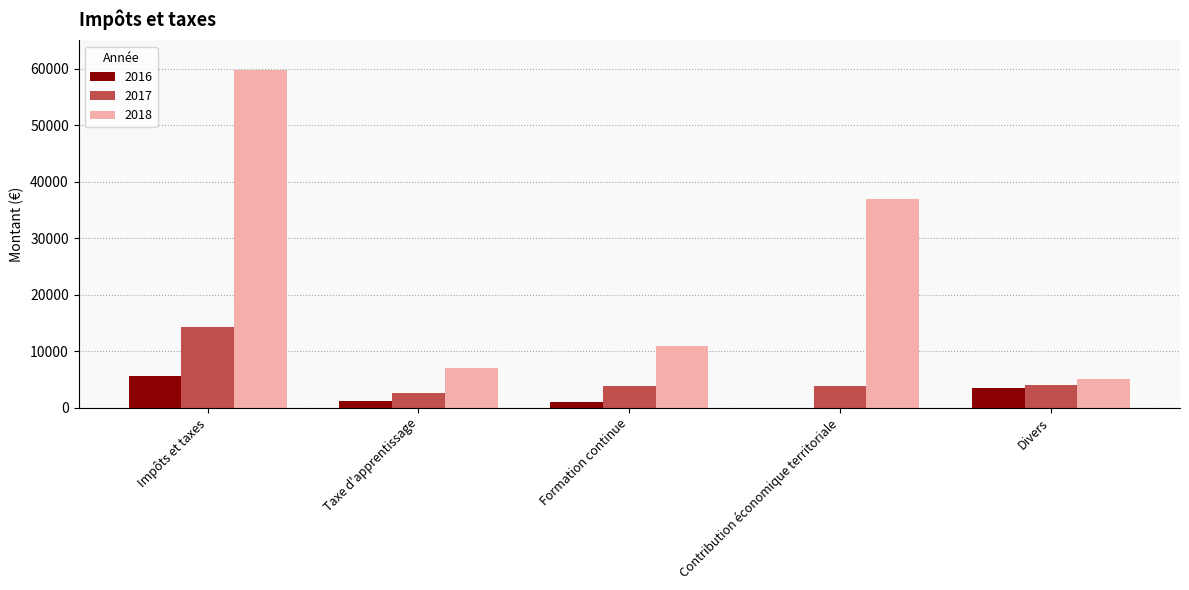

True or false: 2016 has a value of 3500 at Divers.

True